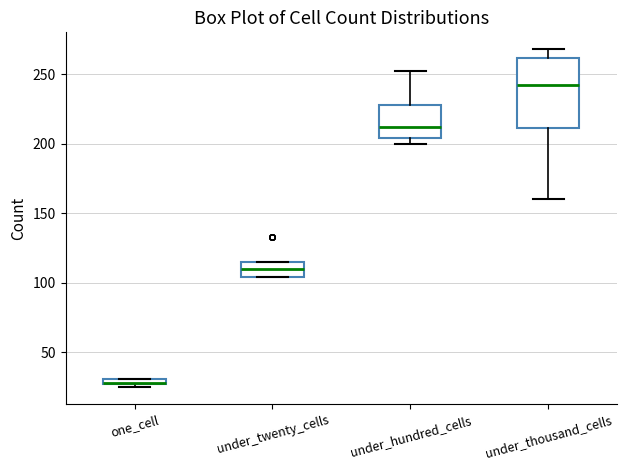

Where is the upper edge of the box for under_thousand_cells on the y-axis? The values are not printed on the chart, so give them approximately, as read against the axis.

260